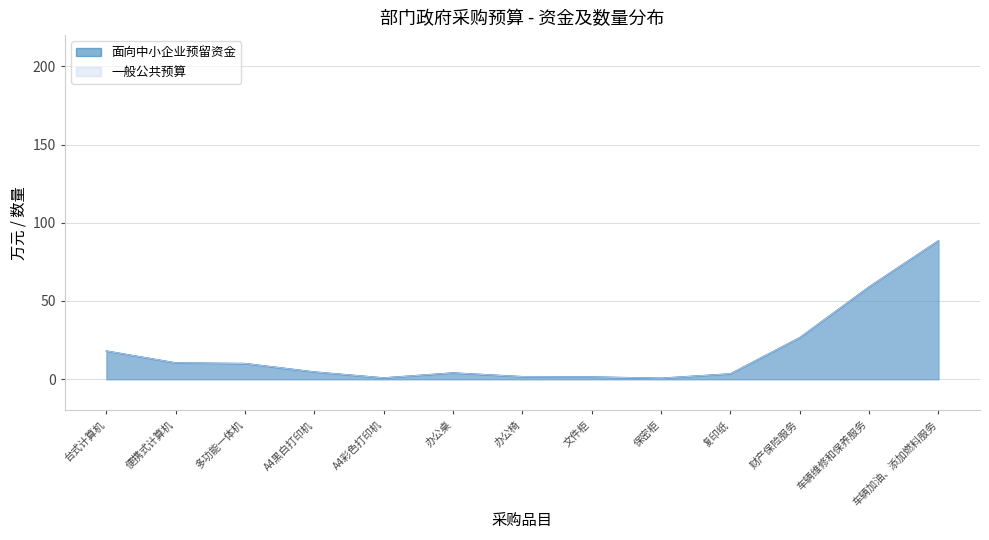

What are all the series names shown in the legend?

面向中小企业预留资金, 一般公共预算